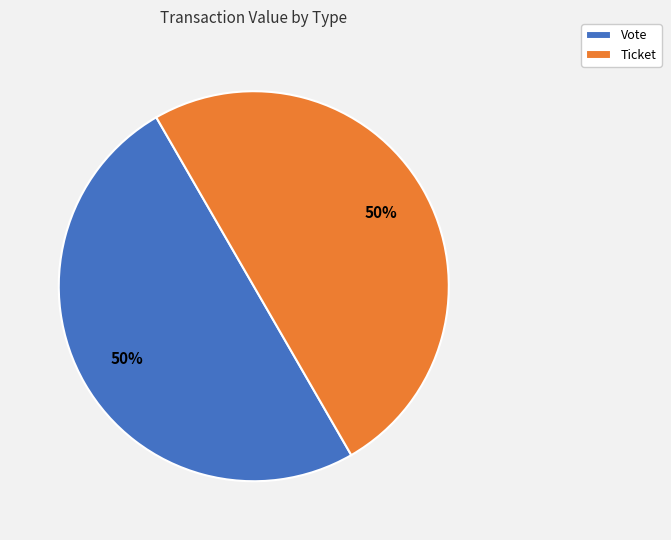

Approximately how many times larger is the value at Vote compared to Ticket?

1.0